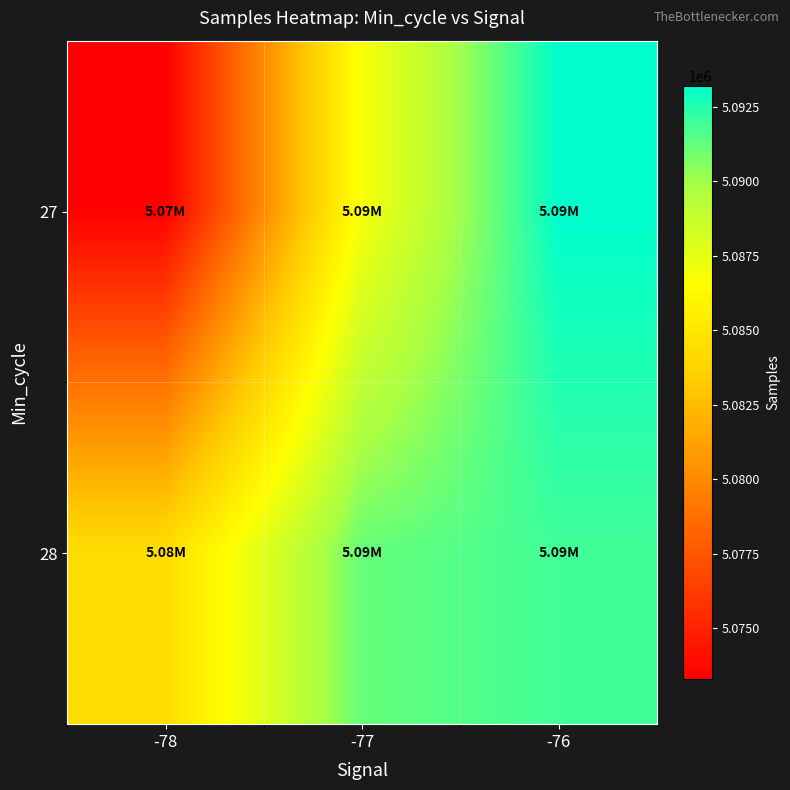

Rank the series at -77 from highest to lowest value.

28, 27